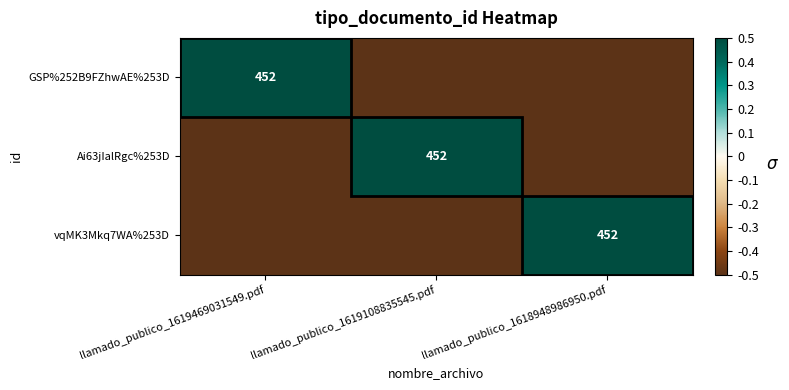

At which label does GSP%252B9FZhwAE%253D first exceed 0?

llamado_publico_1619469031549.pdf